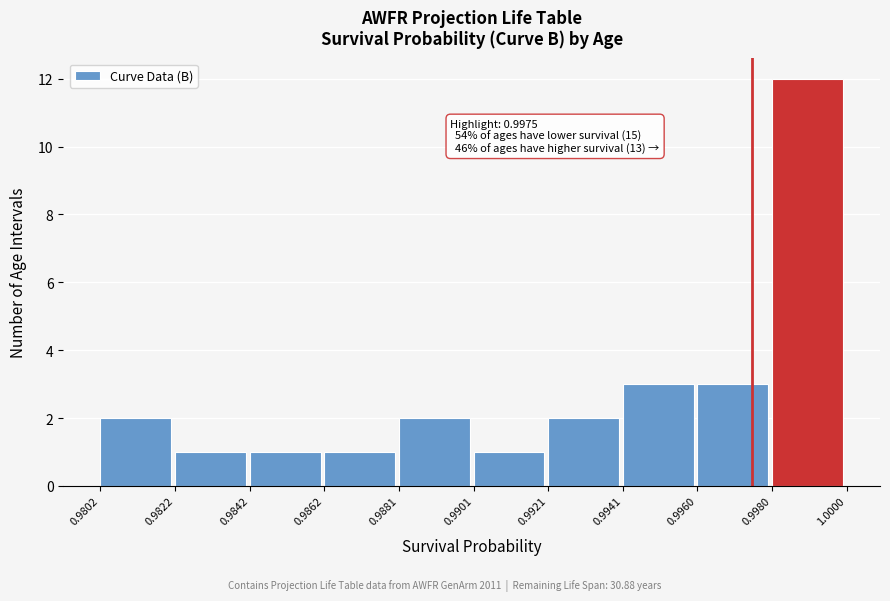

Over which range of the x-axis is the bar tallest?

0.9980 to 1.0000